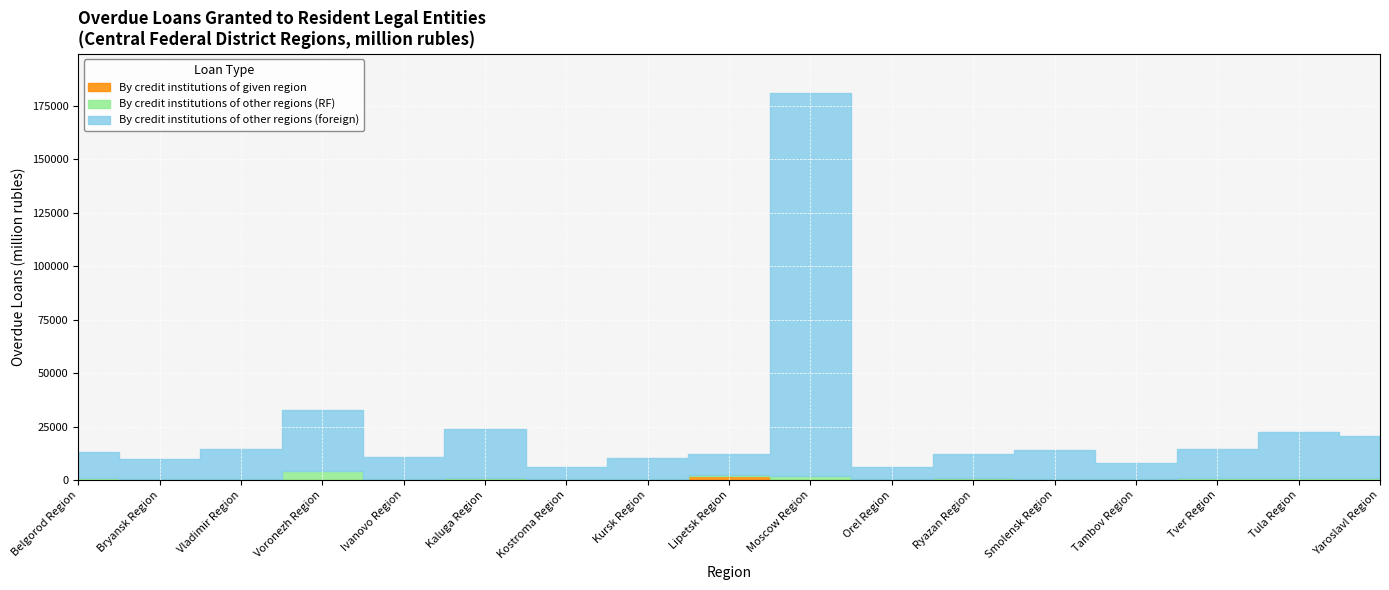

What is the average value of the By credit institutions of given region series?

265